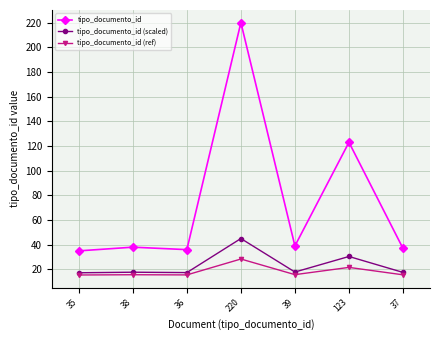

The tipo_documento_id series shows 101.8 at 220. True or false?

False